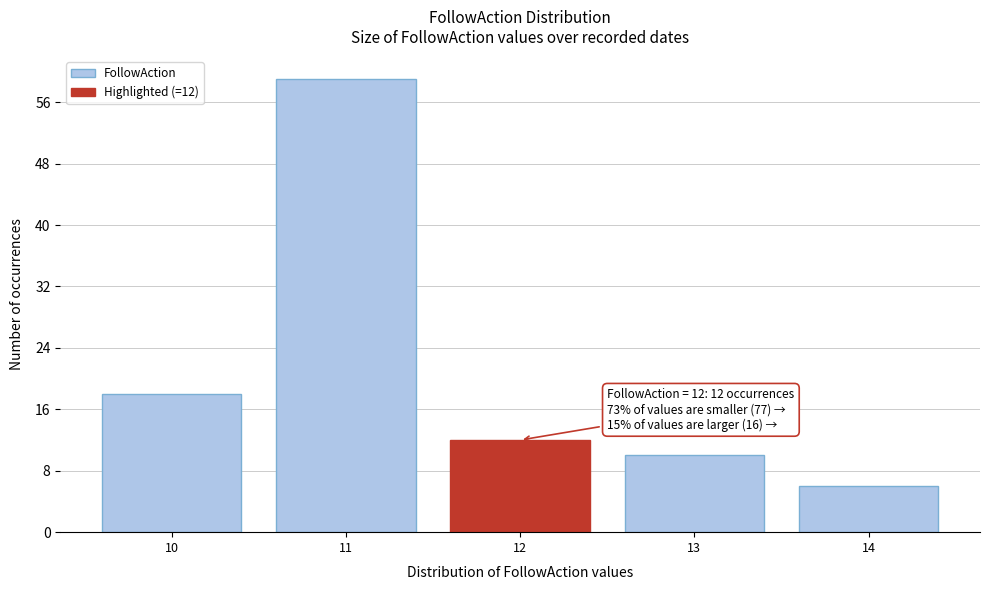

Reading left to right, transcribe all the data shown in this chart.

10=18	11=59	12=12	13=10	14=6